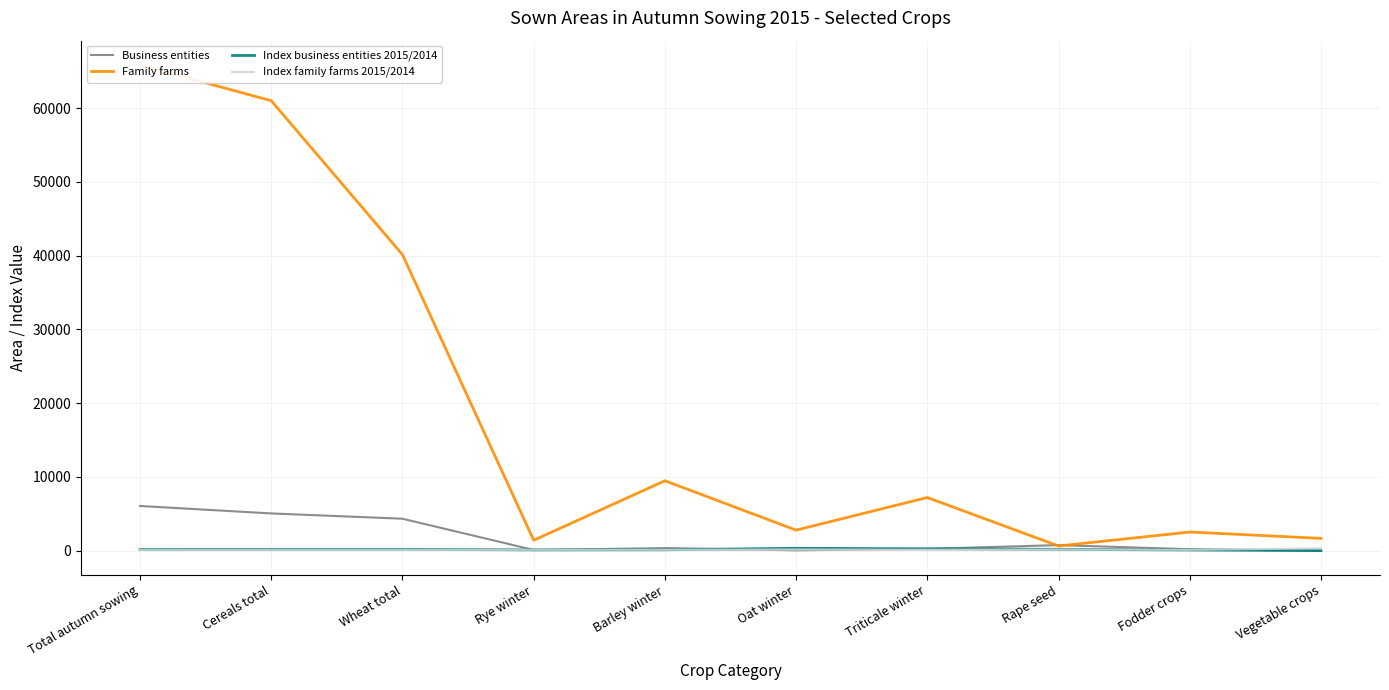

True or false: Family farms has more than 1 points higher than both neighbors.

True